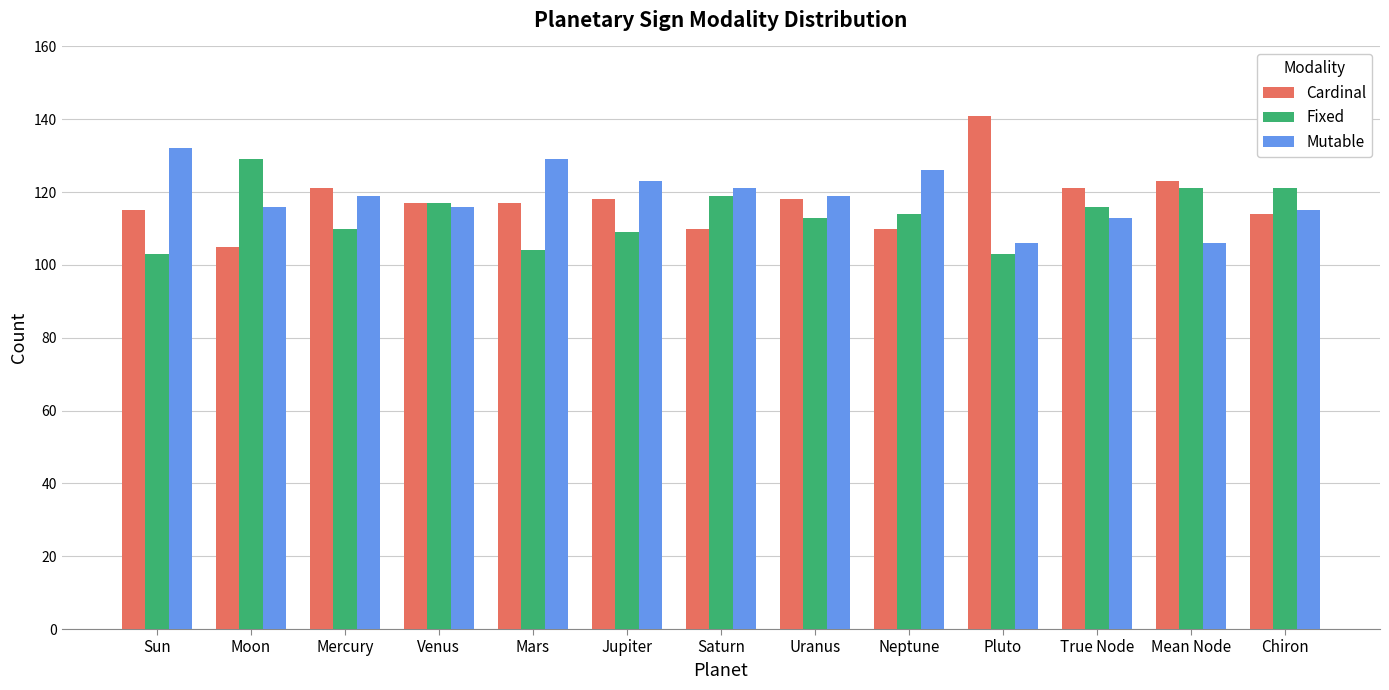

Rank the series by their average value, from highest to lowest.

Mutable, Cardinal, Fixed